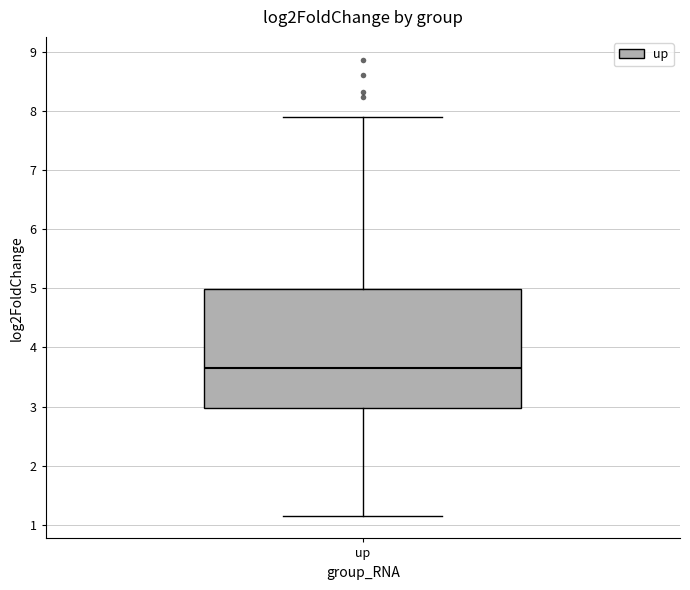

Where does the upper whisker of the box for up end on the y-axis? The values are not printed on the chart, so give them approximately, as read against the axis.

7.9